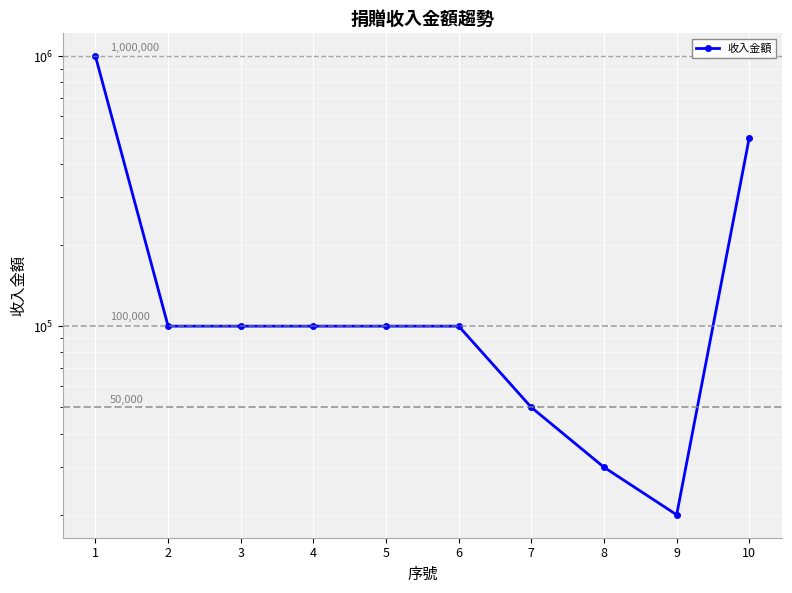

Count the number of data series in this chart.

1